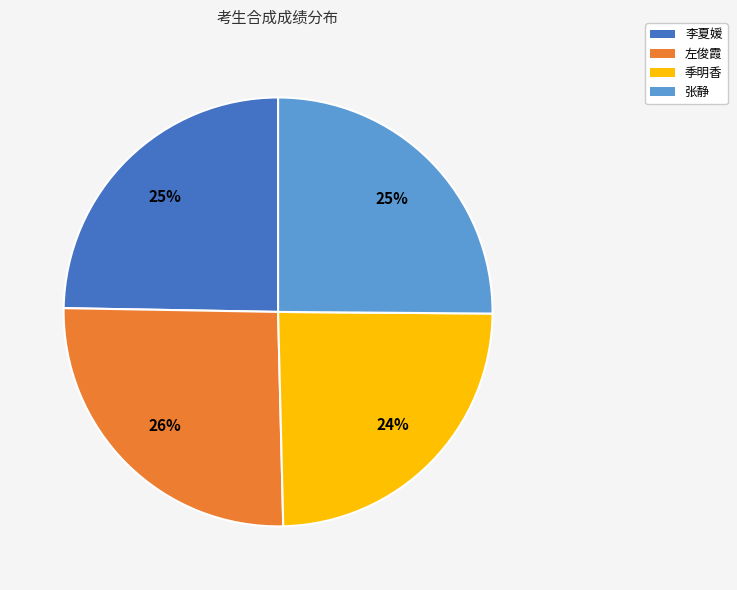

Is there a majority slice in this chart?

No